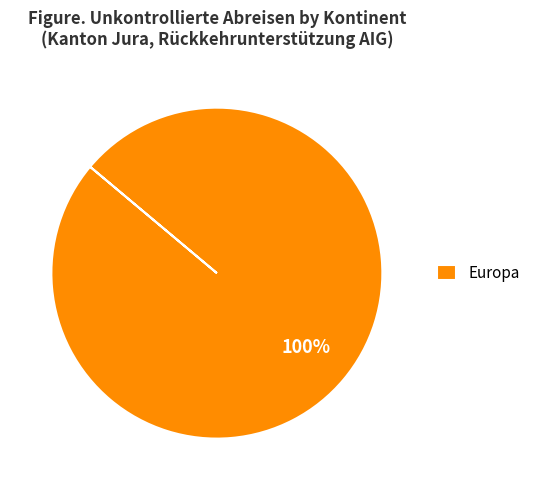

Is it true that Europa is 87% of the pie?

False